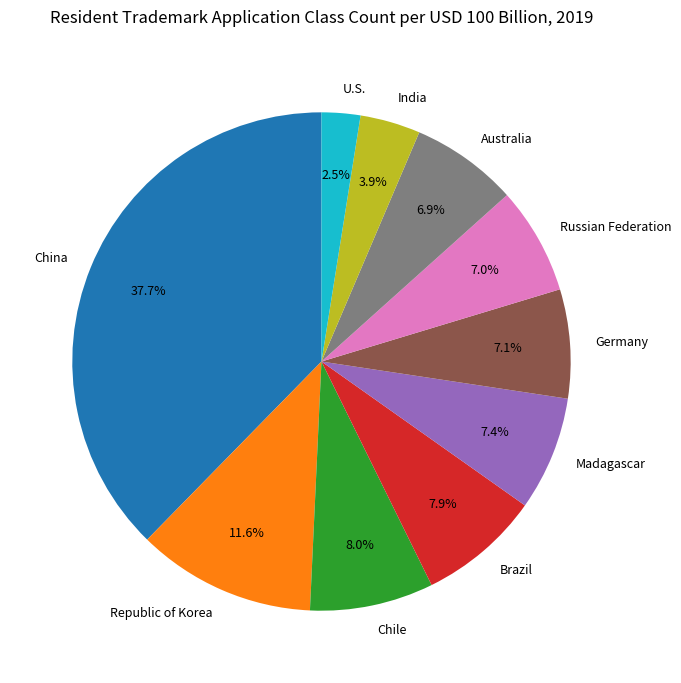

Combined, do U.S. and Madagascar account for over 50%?

No